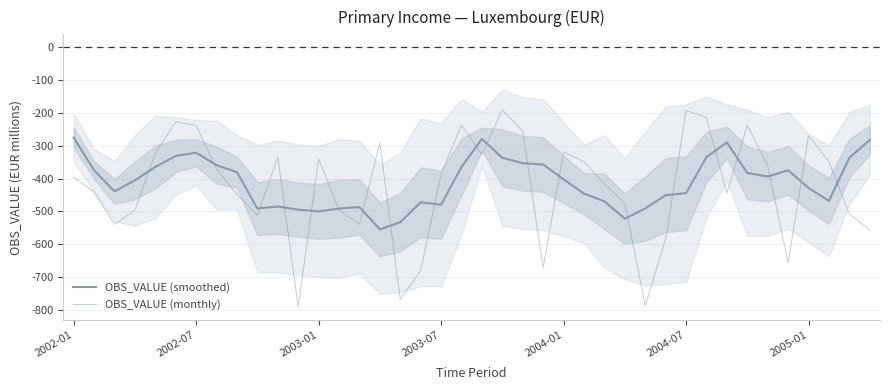

Where is OBS_VALUE (monthly) nearest to the value -490?

13